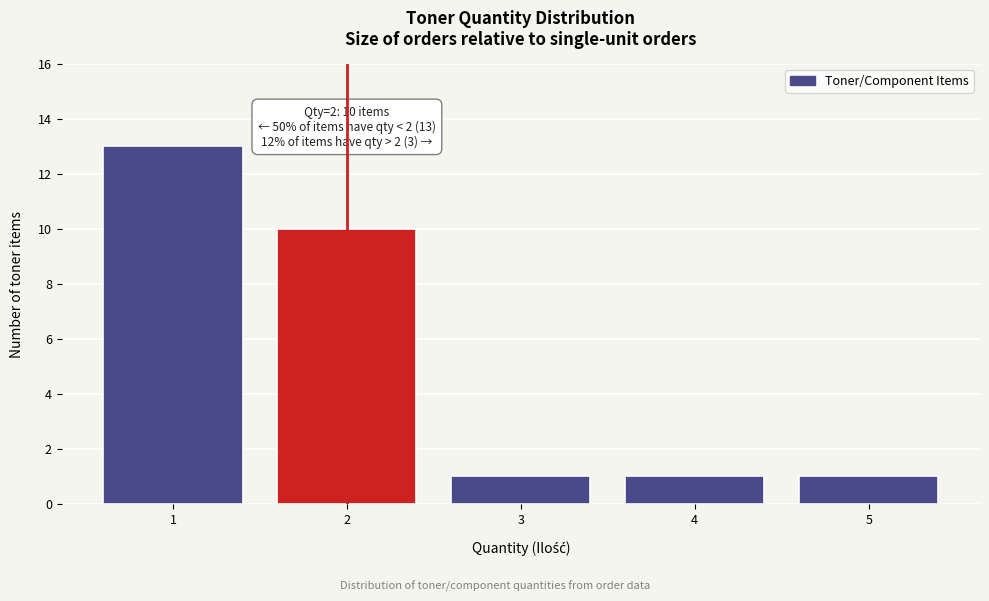

Reading right to left, list all the values displayed in this chart.

5=1	4=1	3=1	2=10	1=13